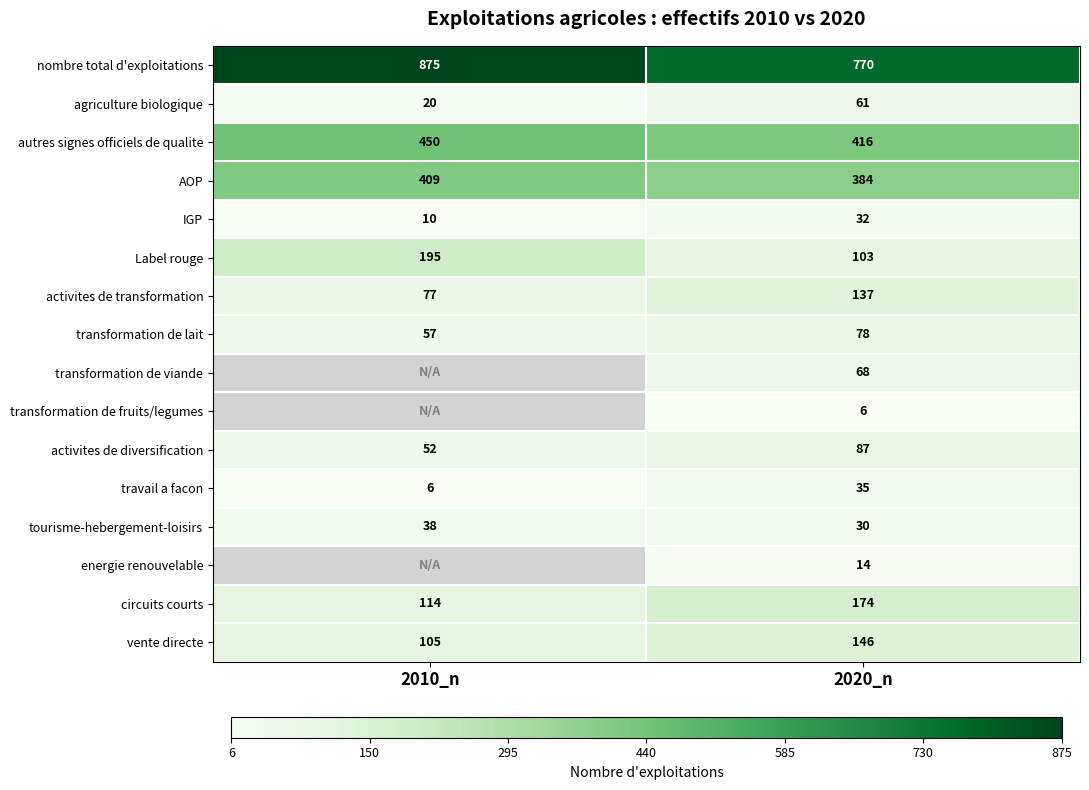

Is it true that AOP equals 605 at 2010_n?

False